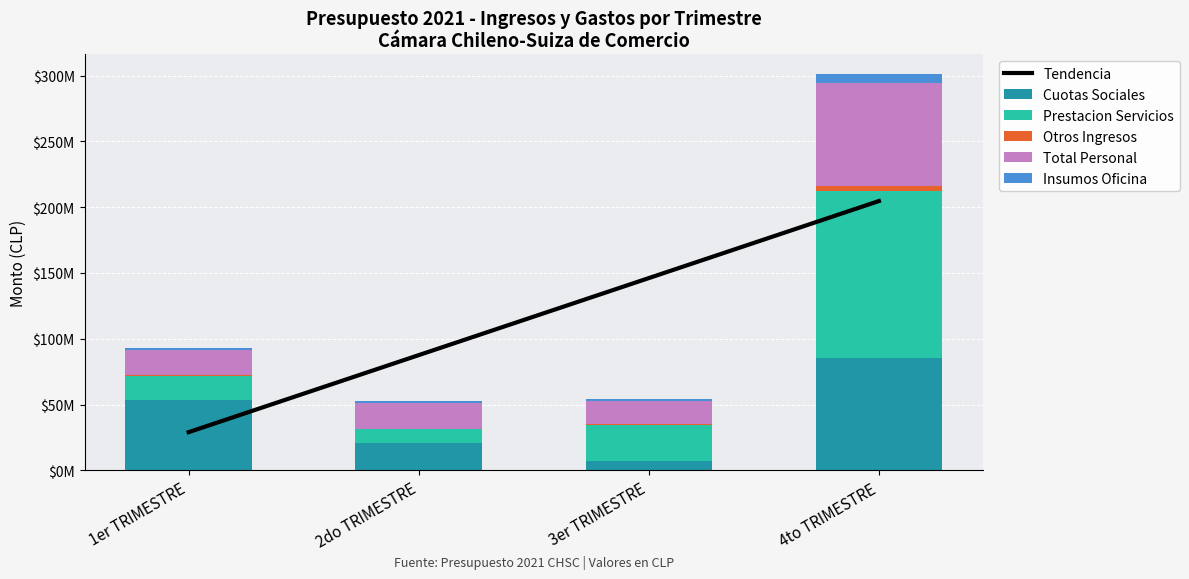

Reading right to left, transcribe all the data shown in this chart.

Tendencia: 204681332.1	146155751.0	87630169.8	29104588.7
Cuotas Sociales: 85088597.0	7554804.0	21195752.0	53382236.0
Prestacion Servicios: 127167222.0	26628785.0	10194048.0	18306601.0
Otros Ingresos: 3957171.0	1275553.0	325795.0	770809.0
Total Personal: 78246968.0	17365817.0	19212880.0	19161714.0
Insumos Oficina: 6542001.0	1451449.0	1988959.0	1778720.0